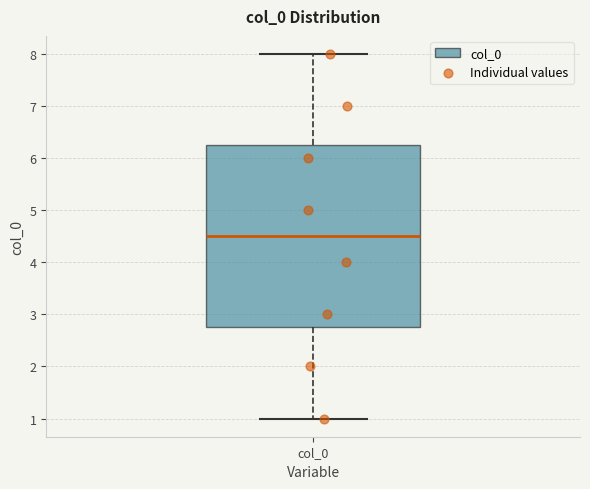

Where is the upper edge of the box for col_0 on the y-axis? The values are not printed on the chart, so give them approximately, as read against the axis.

6.3